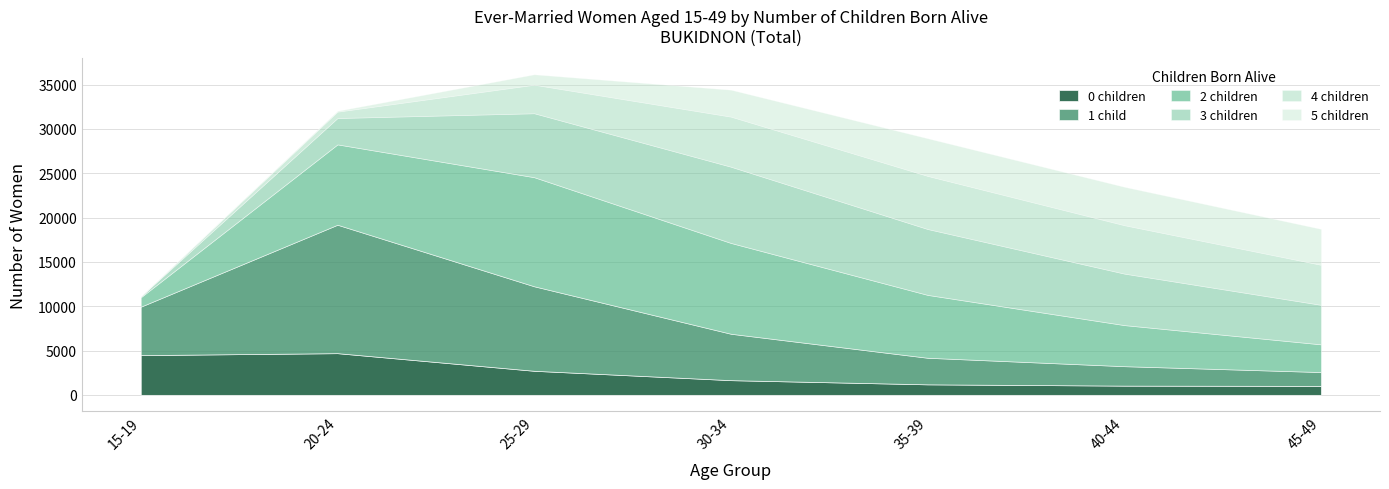

What are all the series names shown in the legend?

0 children, 1 child, 2 children, 3 children, 4 children, 5 children